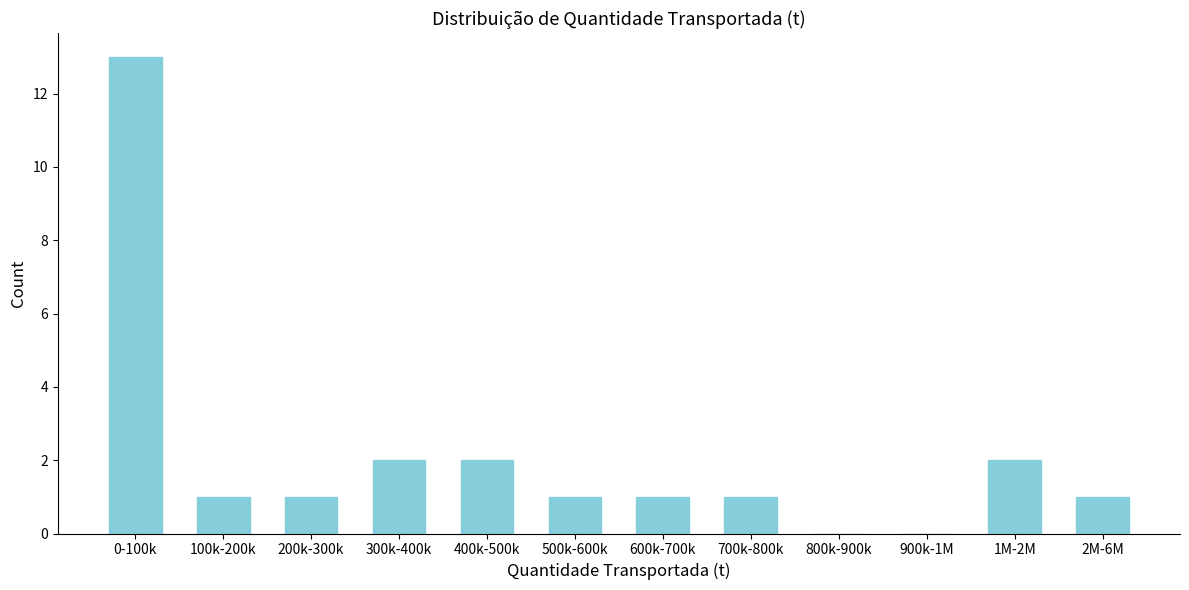

Reading left to right, what are all the values shown in this chart?

0-100k=13	100k-200k=1	200k-300k=1	300k-400k=2	400k-500k=2	500k-600k=1	600k-700k=1	700k-800k=1	800k-900k=0	900k-1M=0	1M-2M=2	2M-6M=1